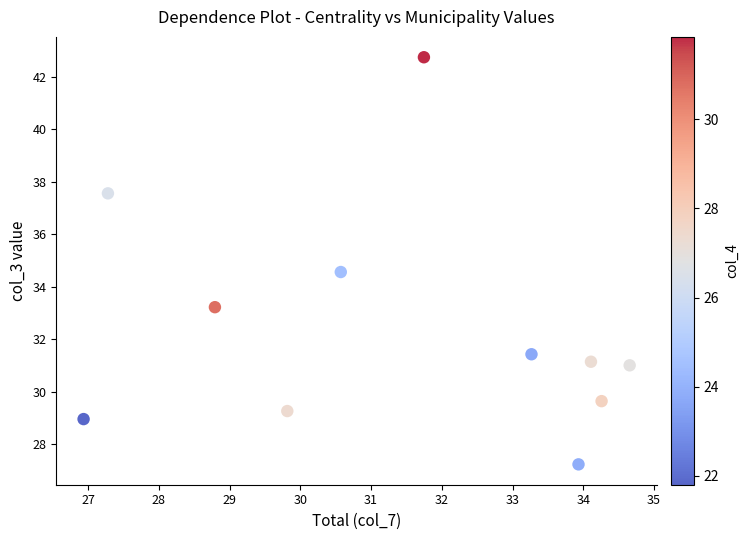

What is the average Y value?

32.4